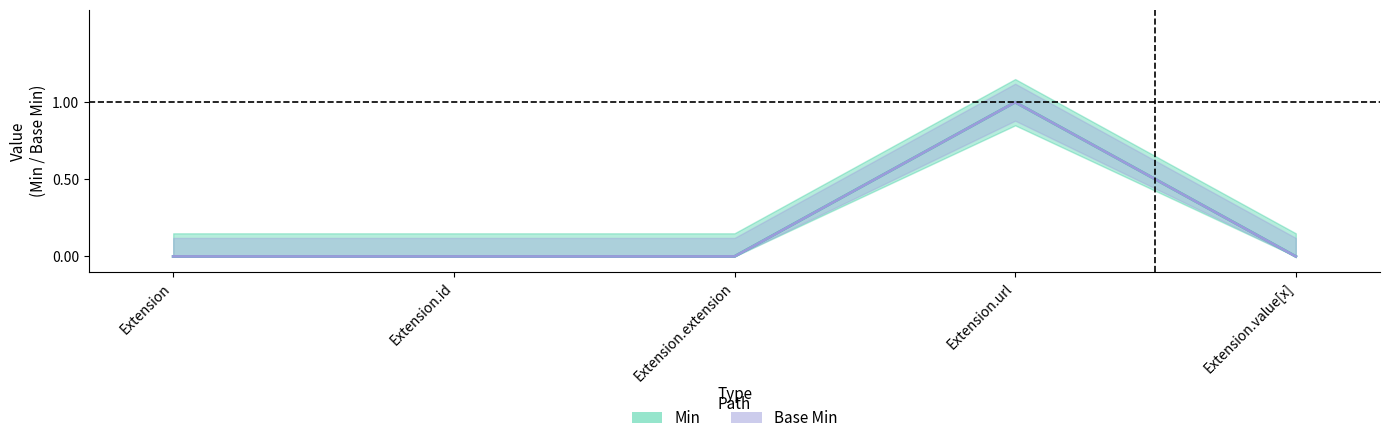

Reading left to right, extract all data points from this chart.

Min: Extension=0	Extension.id=0	Extension.extension=0	Extension.url=1	Extension.value[x]=0
Base Min: Extension=0	Extension.id=0	Extension.extension=0	Extension.url=1	Extension.value[x]=0